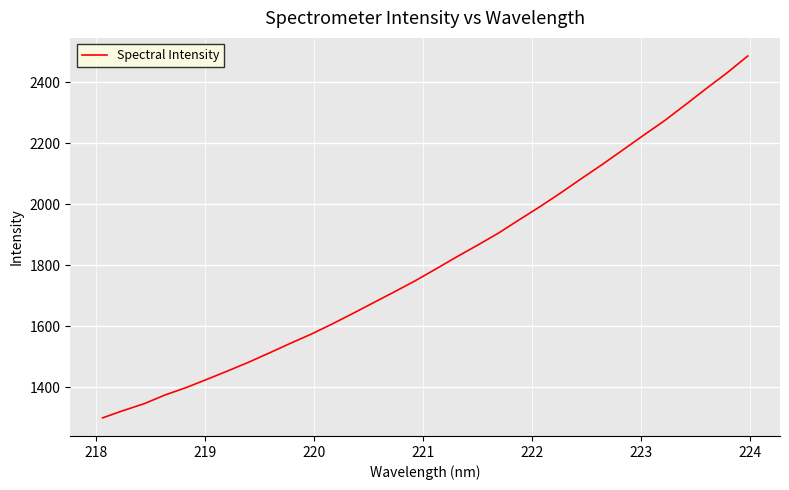

What is the maximum value shown in the chart?

2485.2